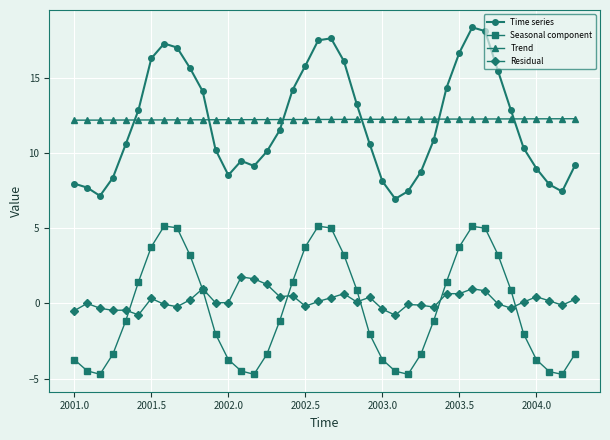

What is the smallest value displayed?

-4.7